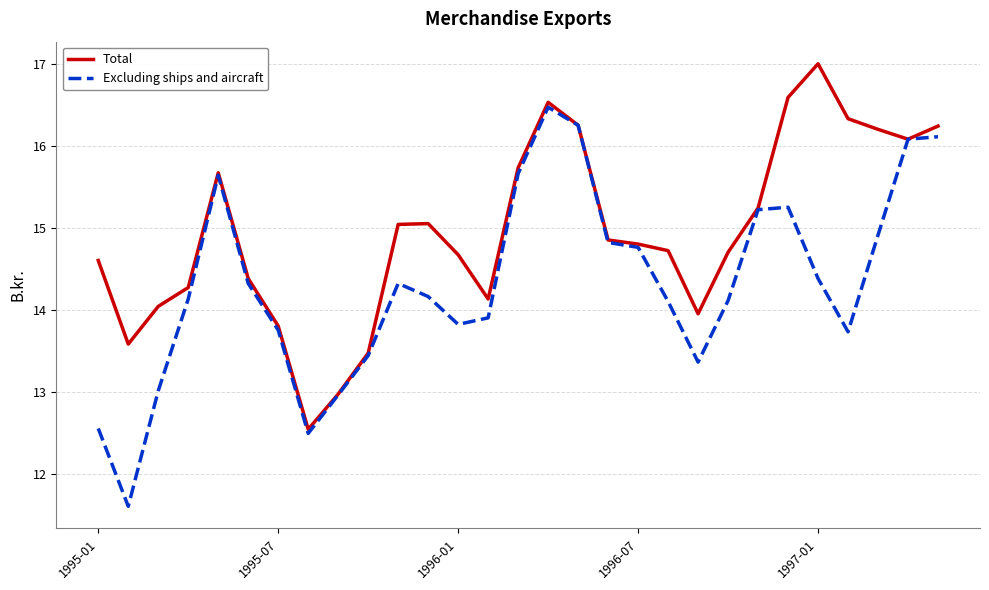

List the series in order of their overall mean, highest first.

Total, Excluding ships and aircraft